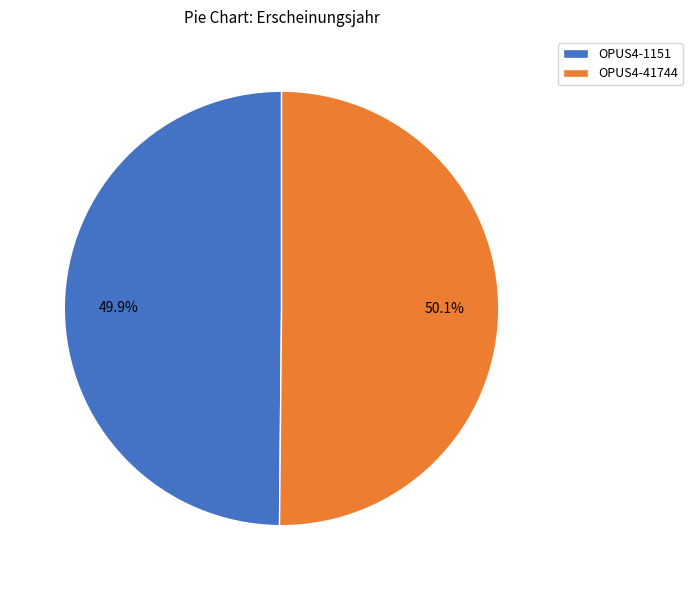

How many segments does this pie chart have?

2